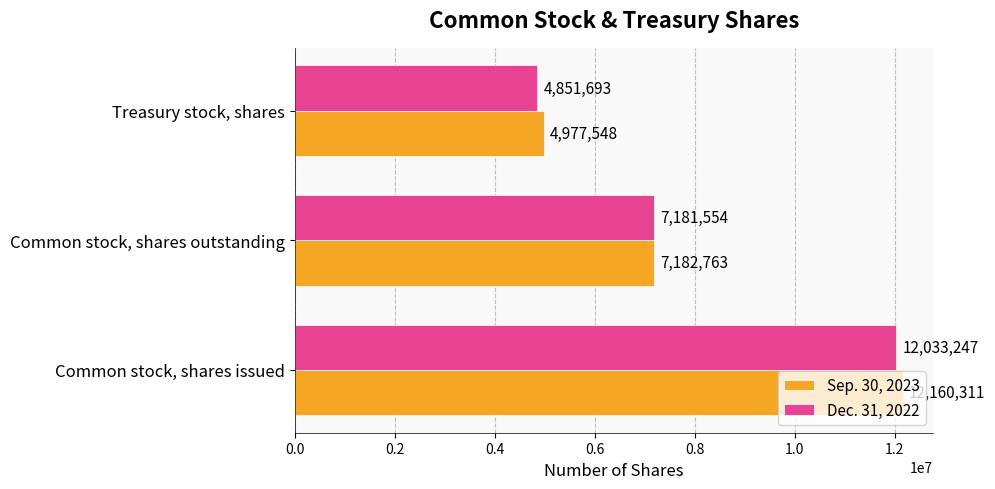

List the labels in order of Dec. 31, 2022 value, smallest first.

Treasury stock, shares, Common stock, shares outstanding, Common stock, shares issued